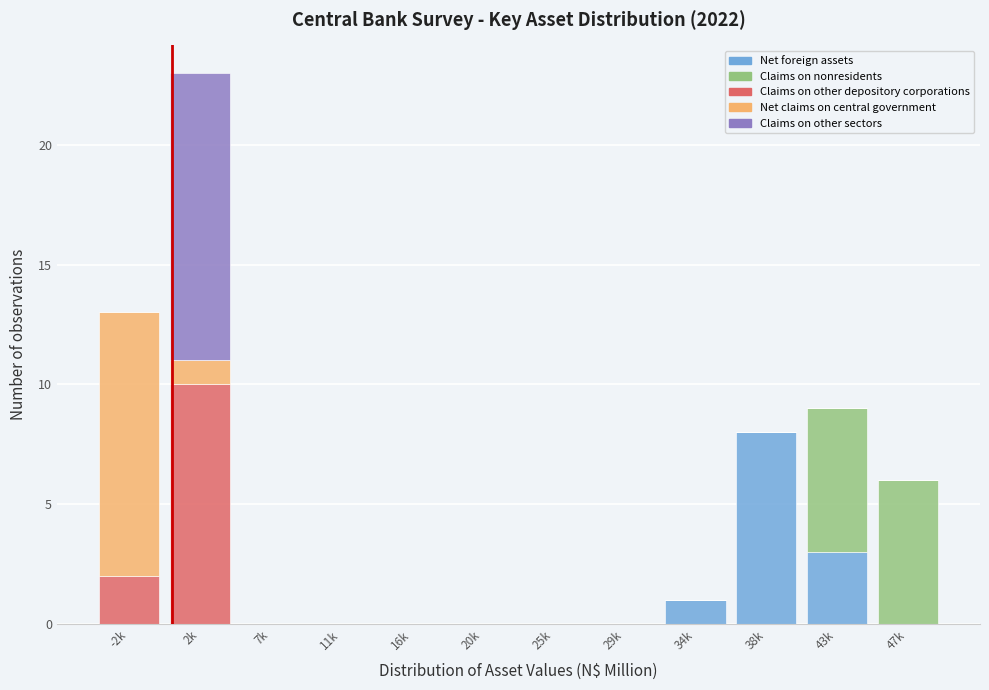

True or false: Net foreign assets has a value of -4 at 25k.

False